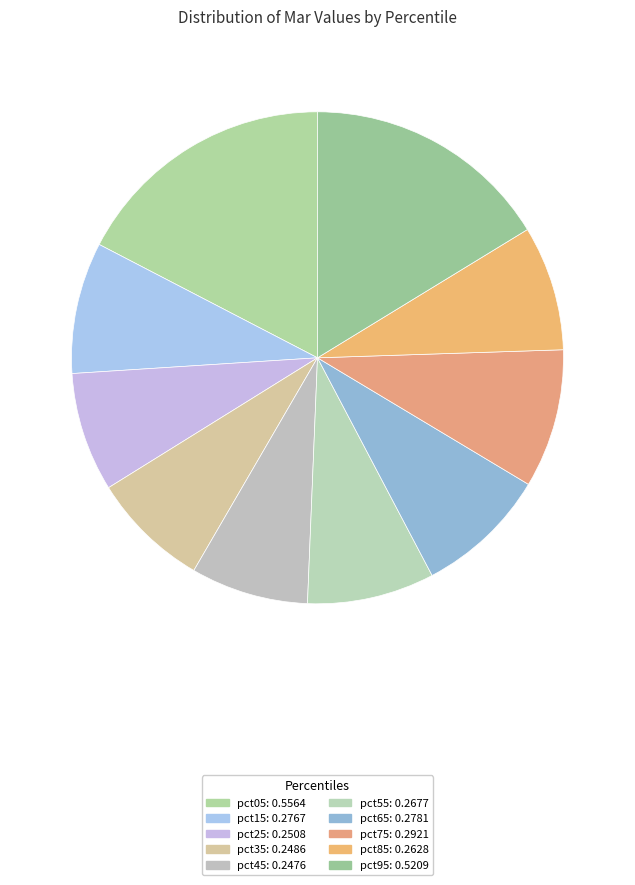

Which slice is the largest?

pct05